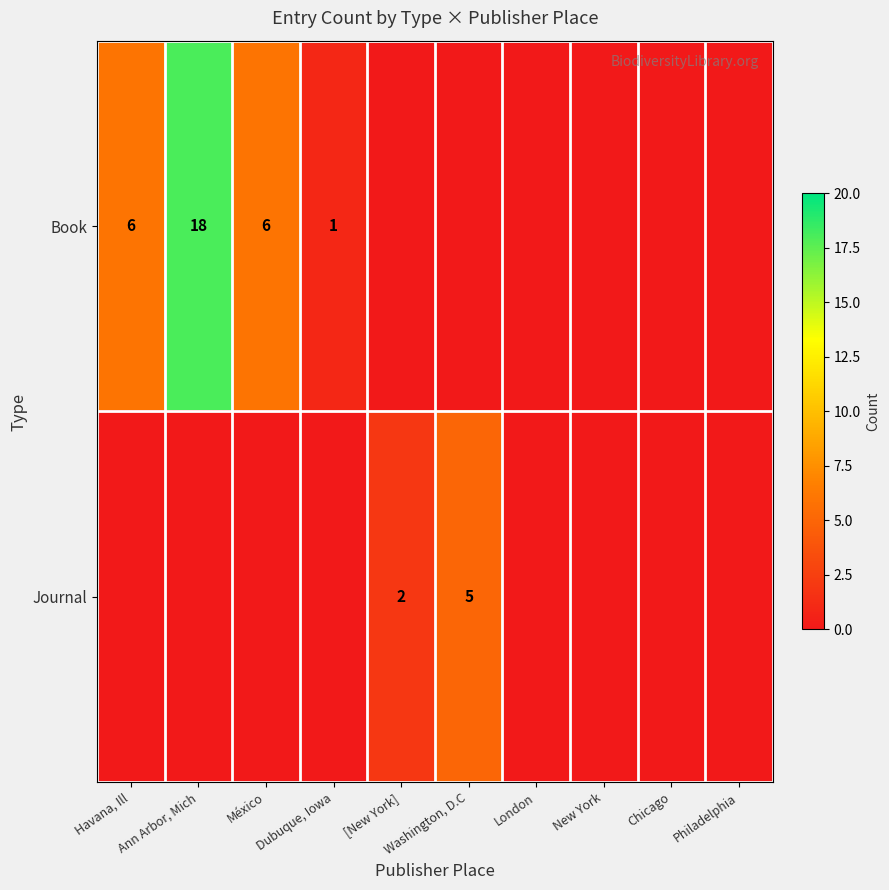

Which label corresponds to the largest value in the chart?

Ann Arbor, Mich